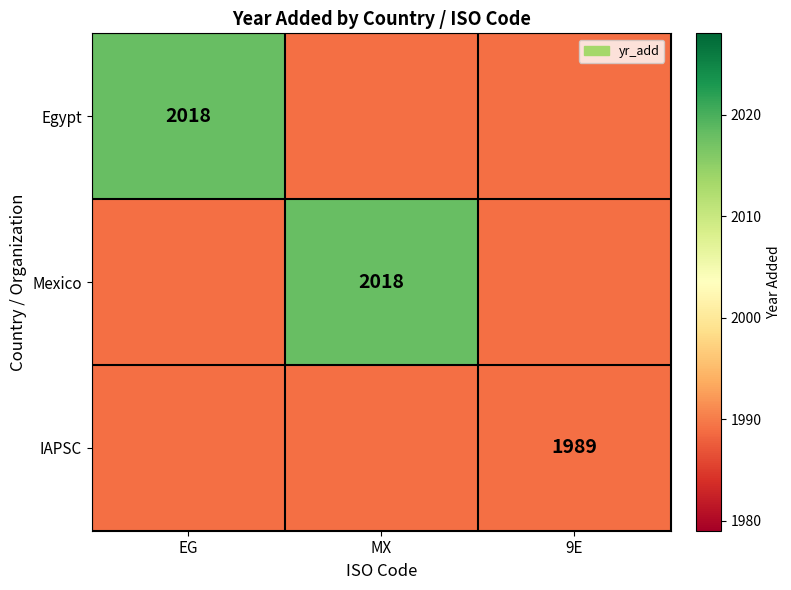

At which category is the sum across all series the highest?

EG